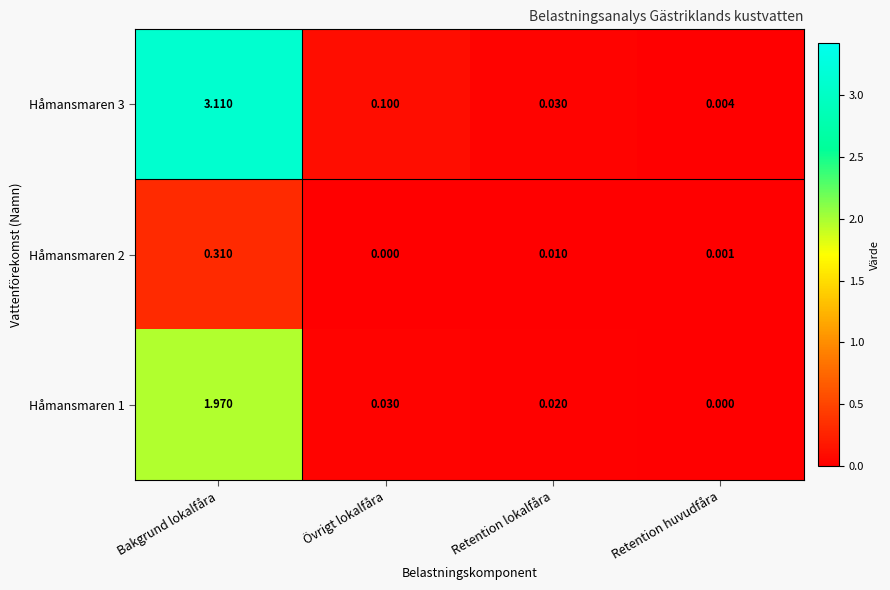

Which label corresponds to the largest value in the chart?

Bakgrund lokalfåra